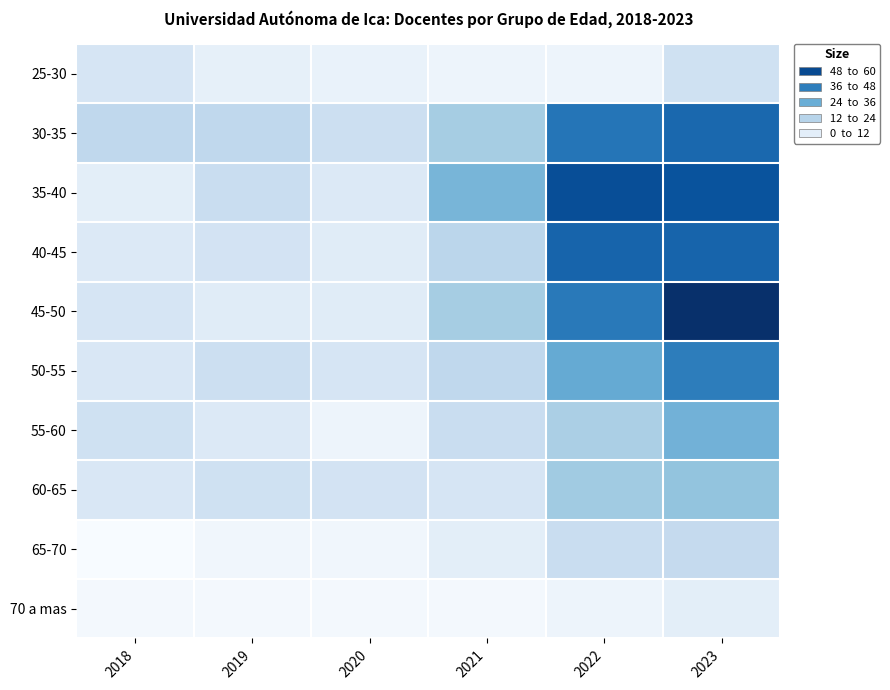

Between 2021 and 2023, which series saw the biggest shift?

45-50